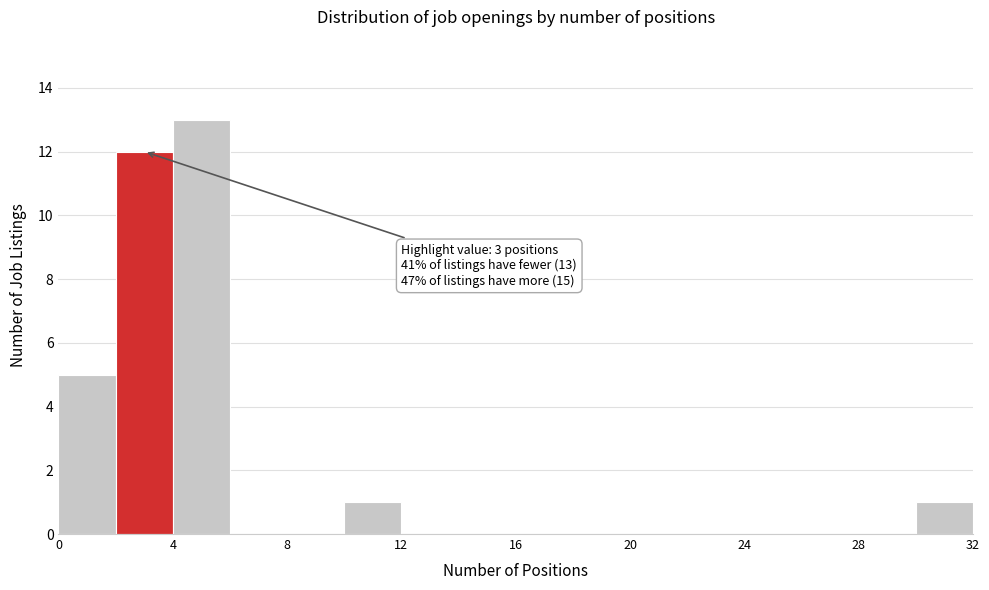

Which range on the x-axis has the tallest bar?

4 to 6